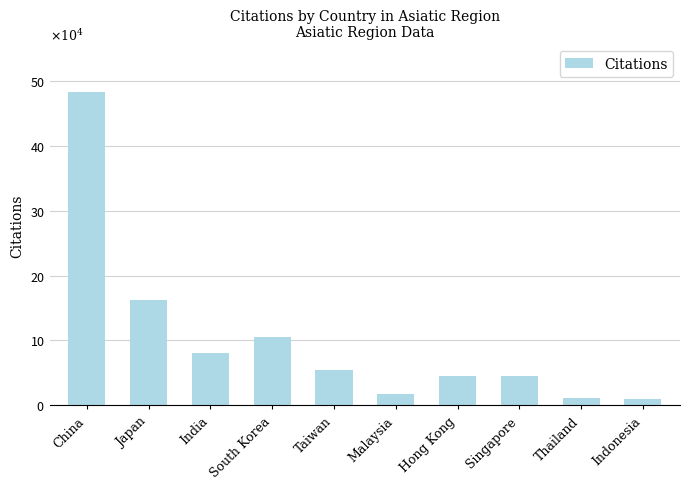

What is the label of the 2nd bar from the right?

Thailand